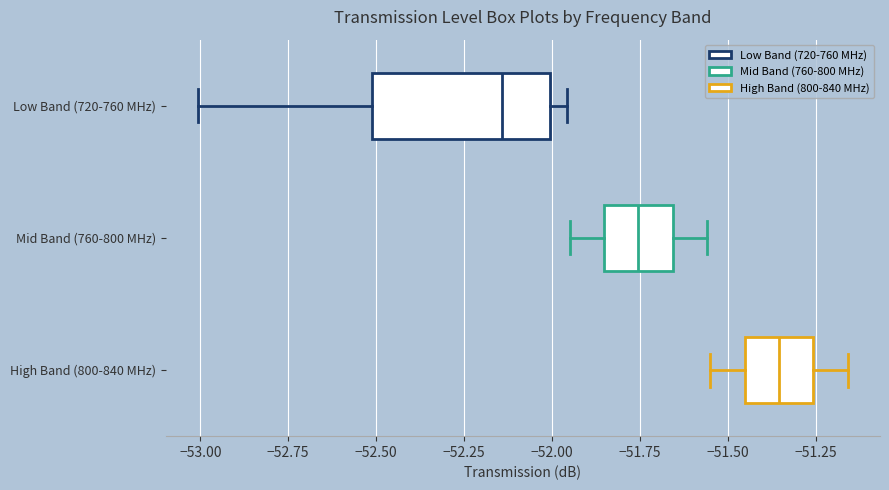

Comparing the boxes themselves (not the whiskers), which one is the widest?

Low Band (720-760 MHz)